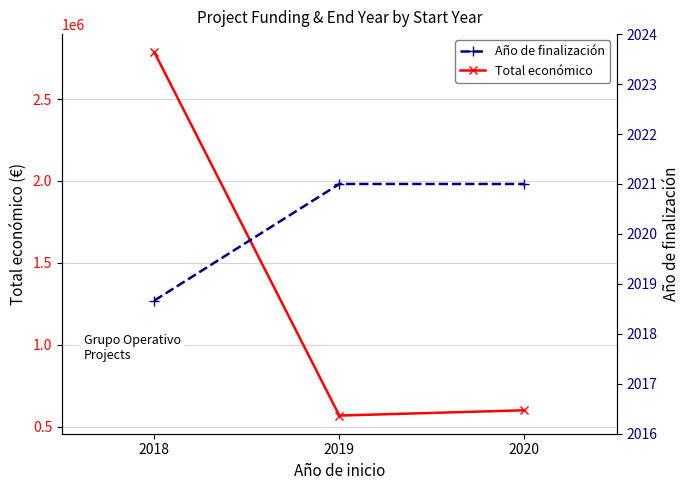

What is the difference between the second highest and minimum values in the Año de finalización series?

2.3